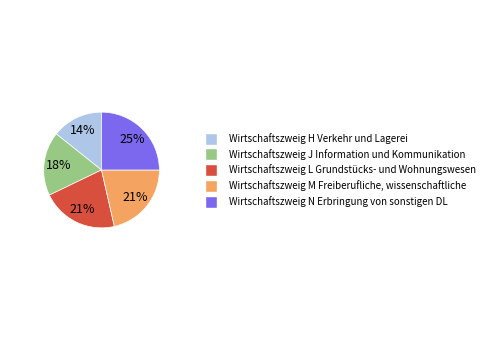

Is there a majority slice in this chart?

No